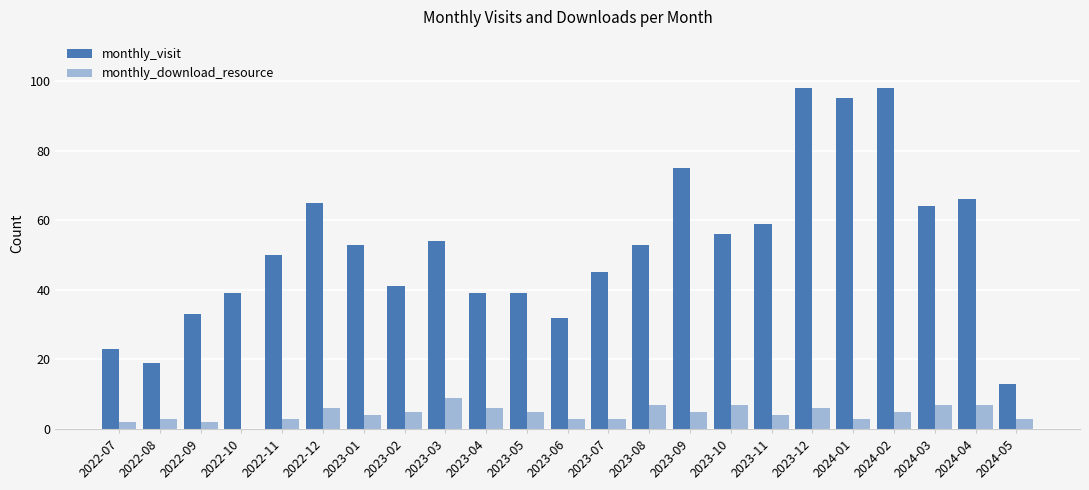

What is the total value across all series at 2023-08?

60